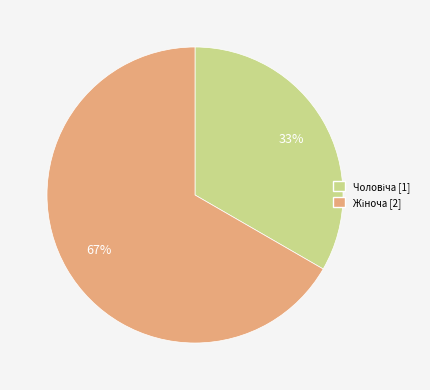

Is there any slice that represents more than half of the pie?

Yes